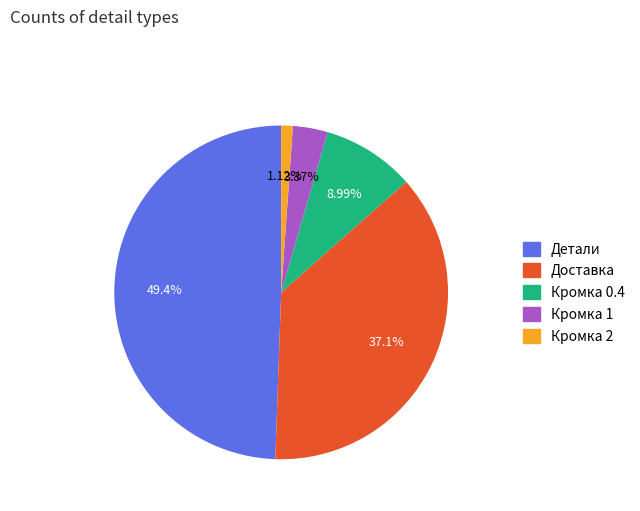

Rank the categories by value from highest to lowest.

Детали, Доставка, Кромка 0.4, Кромка 1, Кромка 2